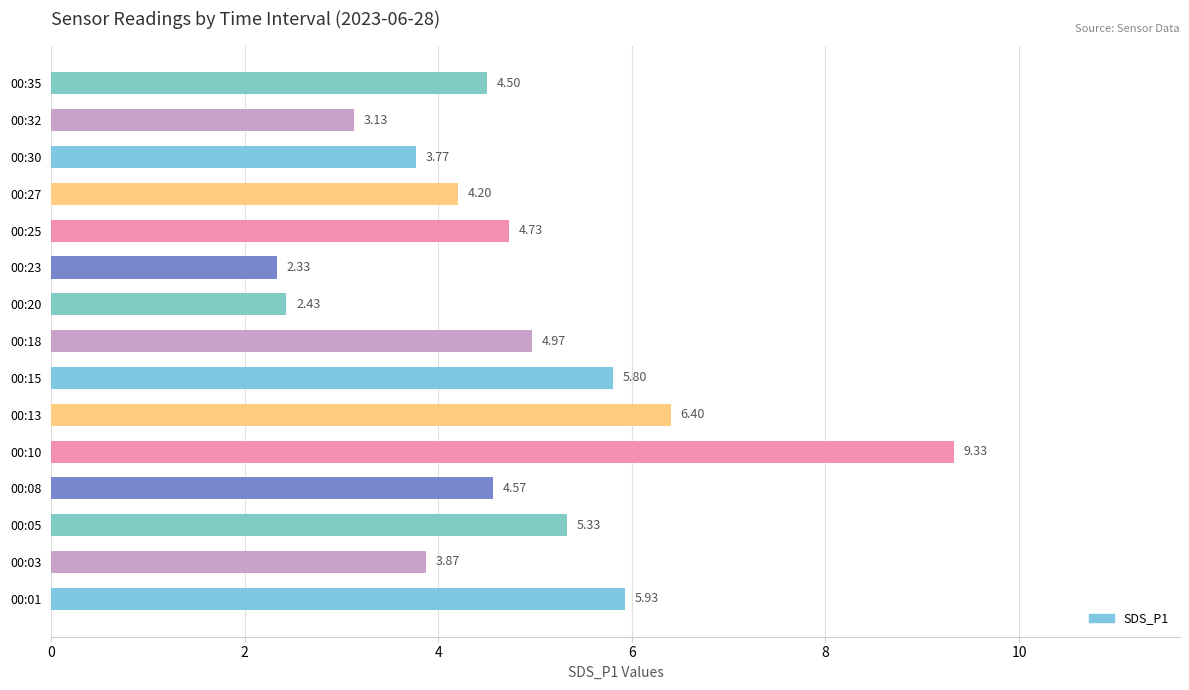

List the labels in order of value, largest first.

00:10, 00:13, 00:01, 00:15, 00:05, 00:18, 00:25, 00:08, 00:35, 00:27, 00:03, 00:30, 00:32, 00:20, 00:23